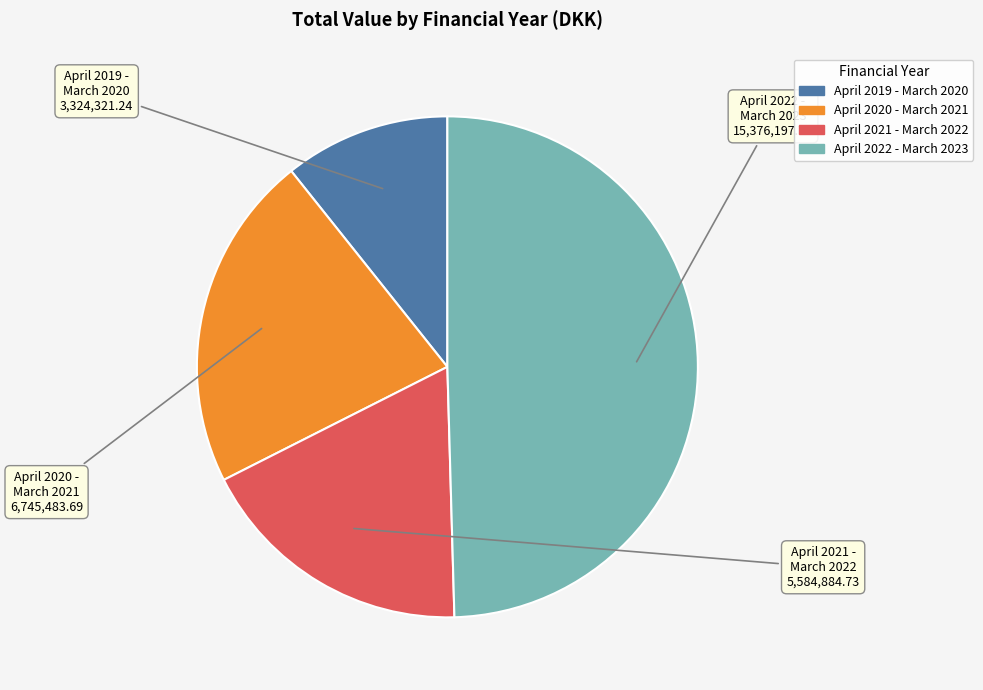

Combined, do April 2019 - March 2020 and April 2022 - March 2023 account for over 50%?

Yes